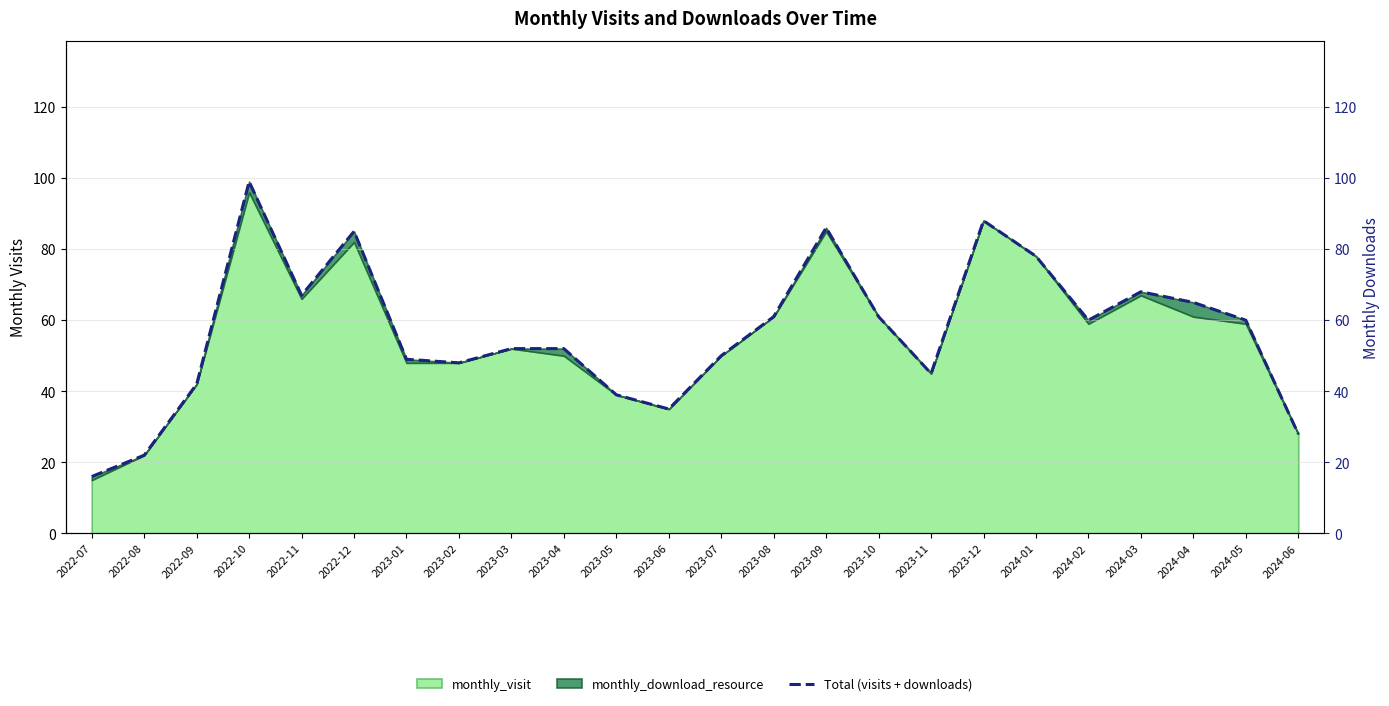

What is the value of the 3rd point from the left?

42